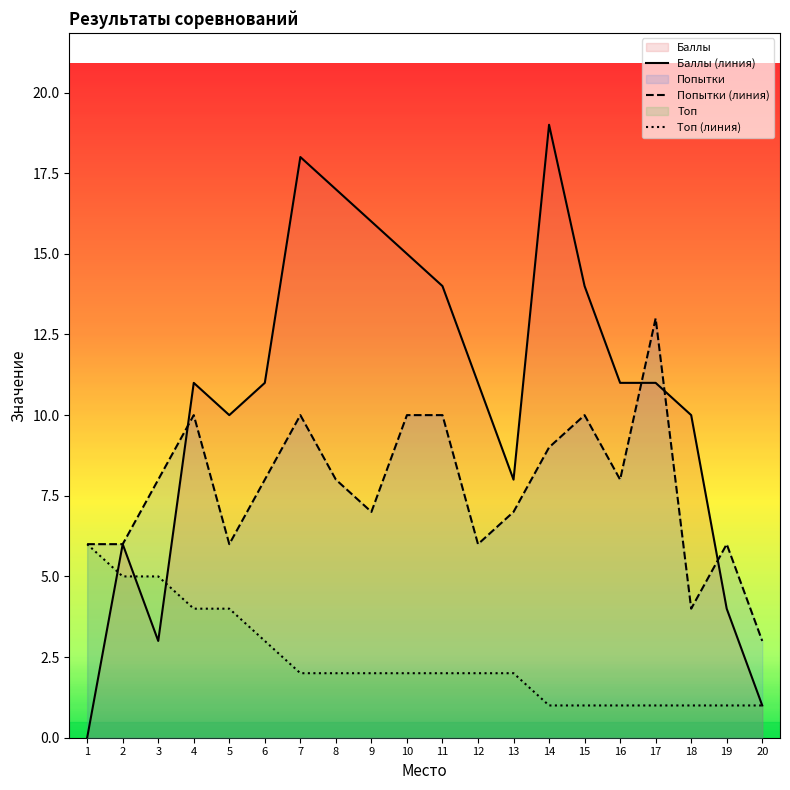

Which category has the lowest value in the Баллы series?

1